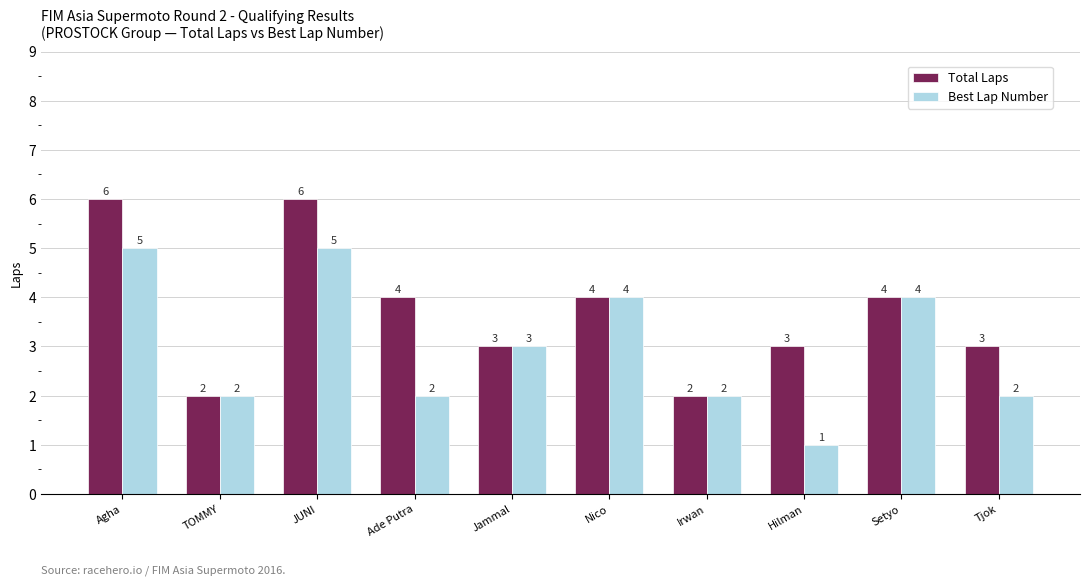

List the series in order of their peak value, highest first.

Total Laps, Best Lap Number